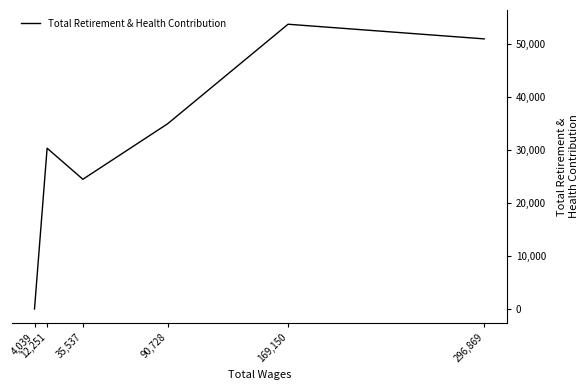

How many positive values are there?

5